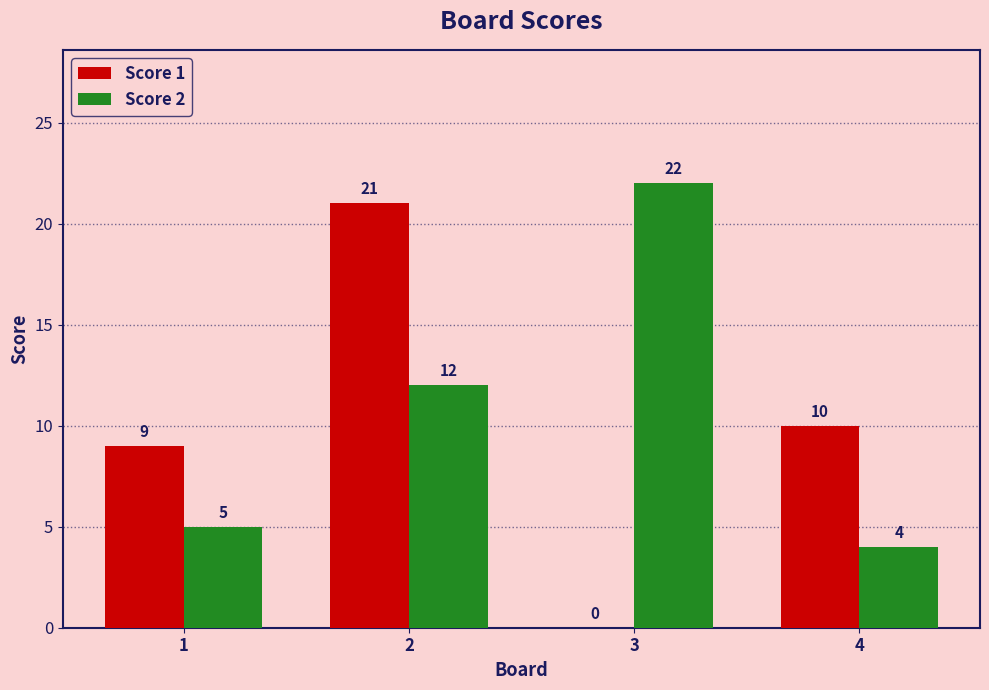

What is the highest value of the Score 1 series?

21